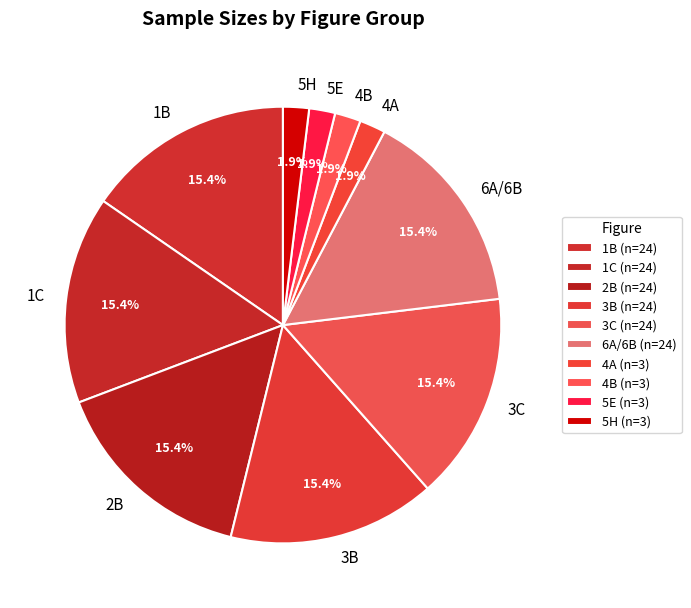

Is there a majority slice in this chart?

No